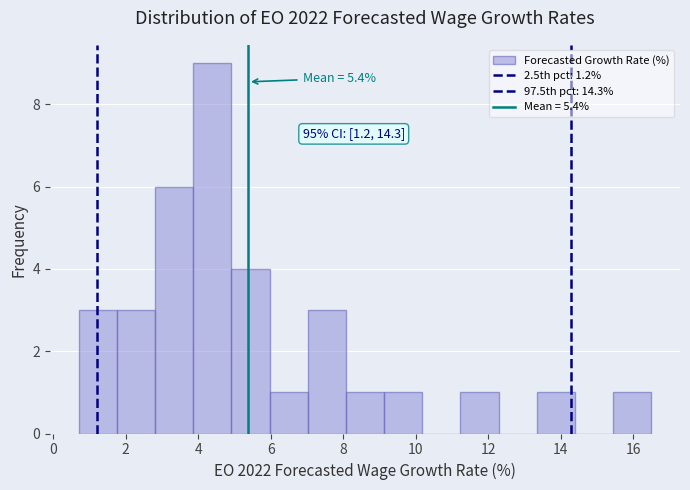

Which range on the x-axis has the tallest bar?

3.8 to 5.0